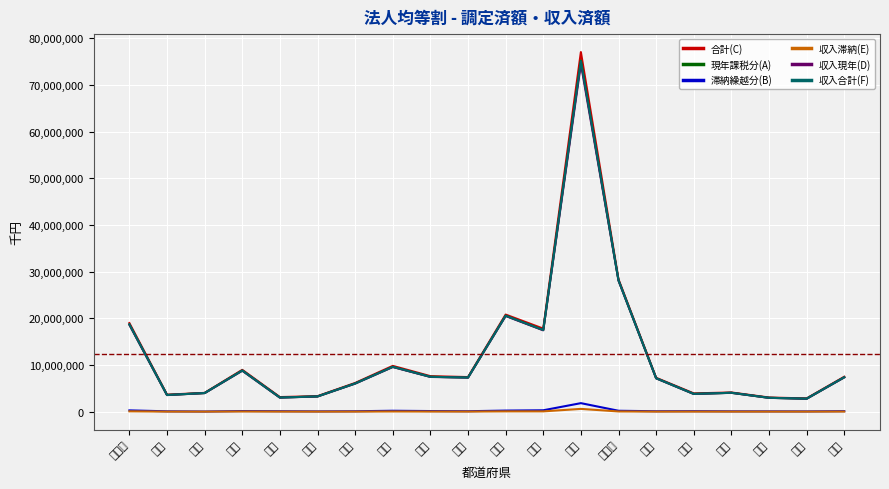

At which label is 収入滞納(E) closest to 301856?

北海道